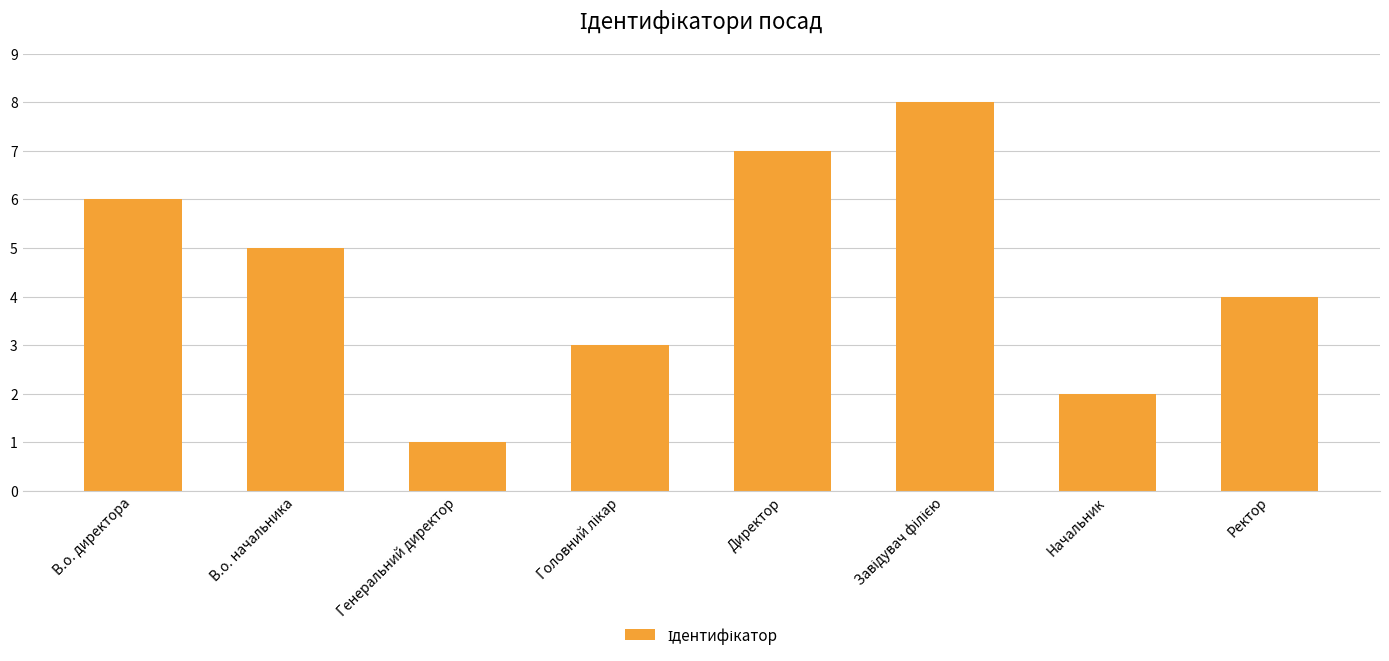

Where is the data nearest to the value 4?

Ректор